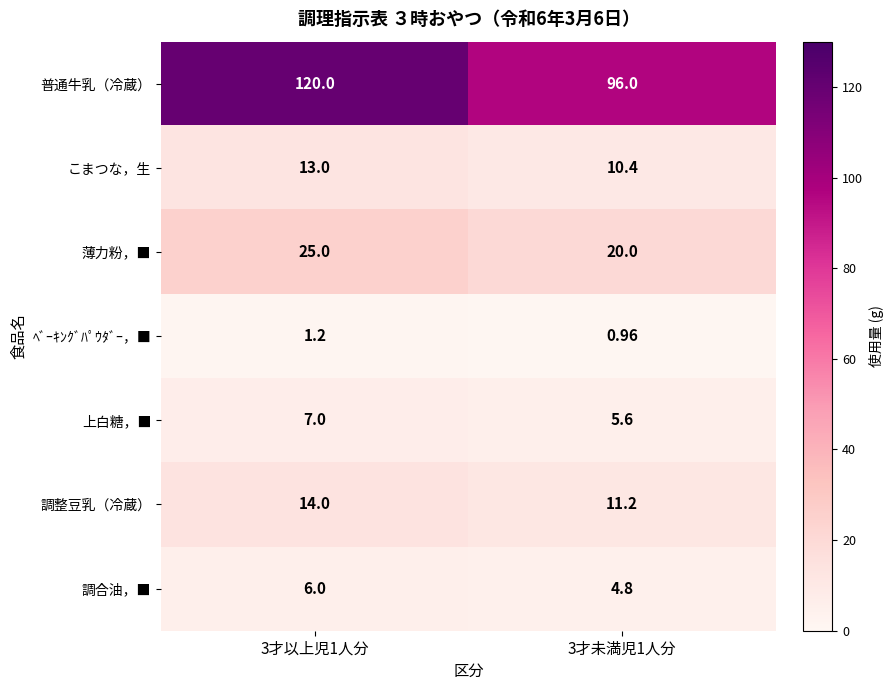

Rank the series by their maximum value, from lowest to highest.

ﾍﾞｰｷﾝｸﾞﾊﾟｳﾀﾞｰ，■, 調合油，■, 上白糖，■, こまつな，生, 調整豆乳（冷蔵）, 薄力粉，■, 普通牛乳（冷蔵）